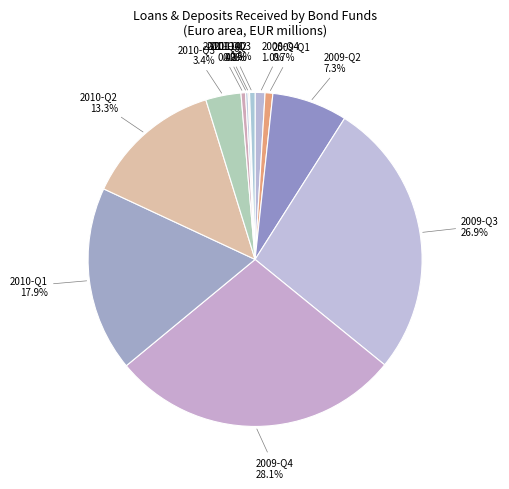

What is the ratio of the value at 2010-Q1 to the value at 2009-Q4?

0.6